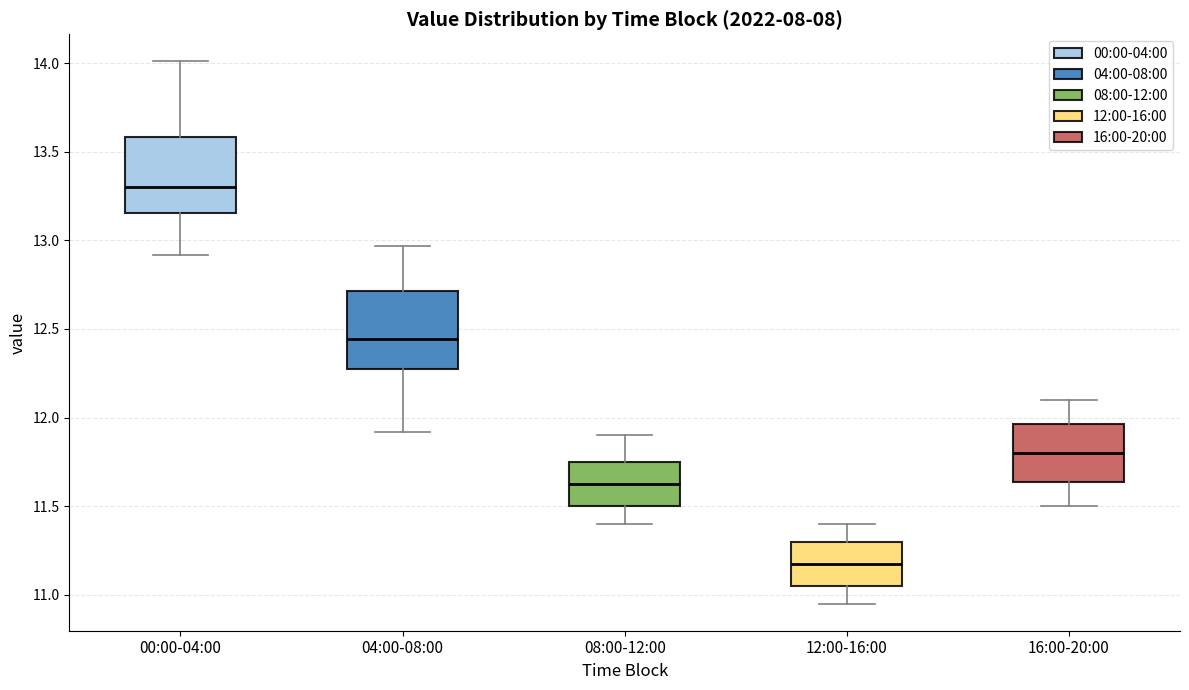

Reading left to right, read every box against the y-axis: the position of its median line, the range the box covers, and the ends of its whiskers. The values are not printed on the chart, so give them approximately, as read against the axis.

00:00-04:00: median 13.30, box 13.15 to 13.60, whiskers 12.90 to 14.00
04:00-08:00: median 12.45, box 12.25 to 12.70, whiskers 11.90 to 12.95
08:00-12:00: median 11.65, box 11.50 to 11.75, whiskers 11.40 to 11.90
12:00-16:00: median 11.20, box 11.05 to 11.30, whiskers 10.95 to 11.40
16:00-20:00: median 11.80, box 11.65 to 11.95, whiskers 11.50 to 12.10